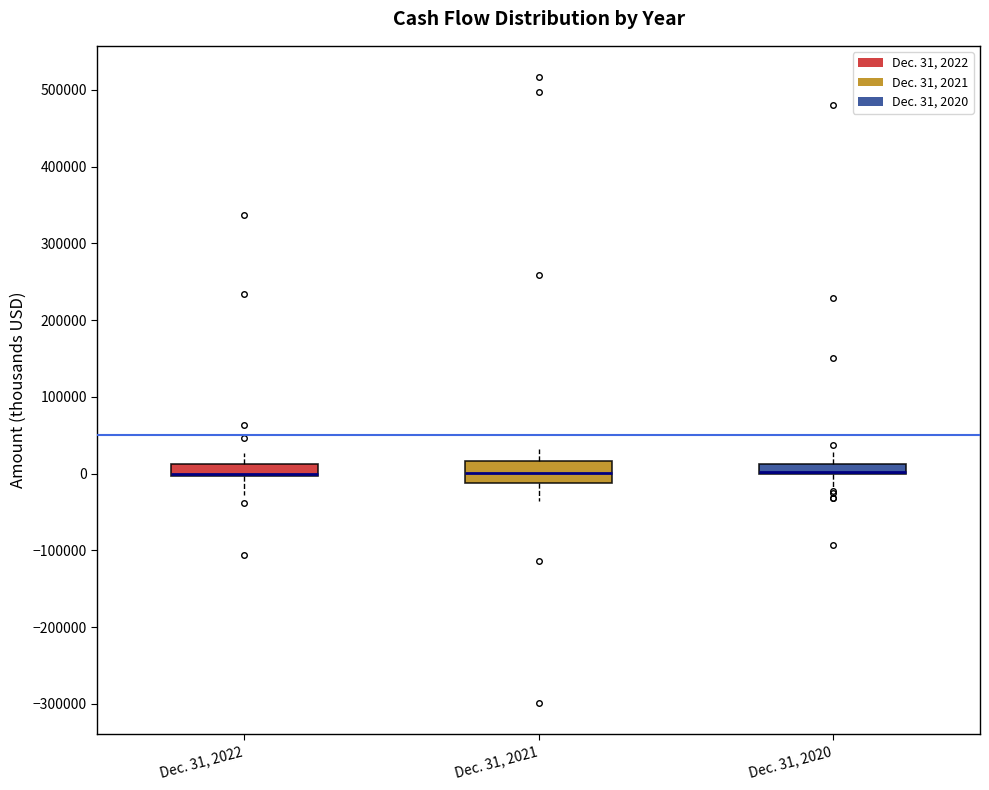

Where does the upper whisker of the box for Dec. 31, 2022 end on the y-axis? The values are not printed on the chart, so give them approximately, as read against the axis.

30000